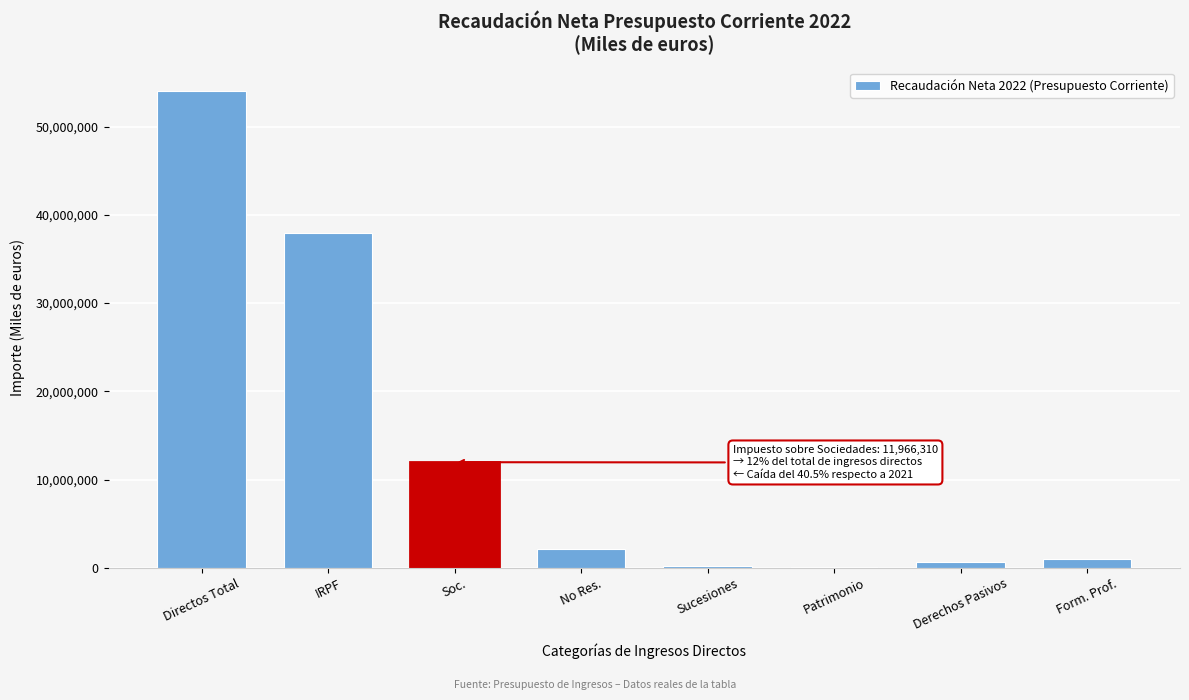

At which label is the value closest to 27040675?

IRPF